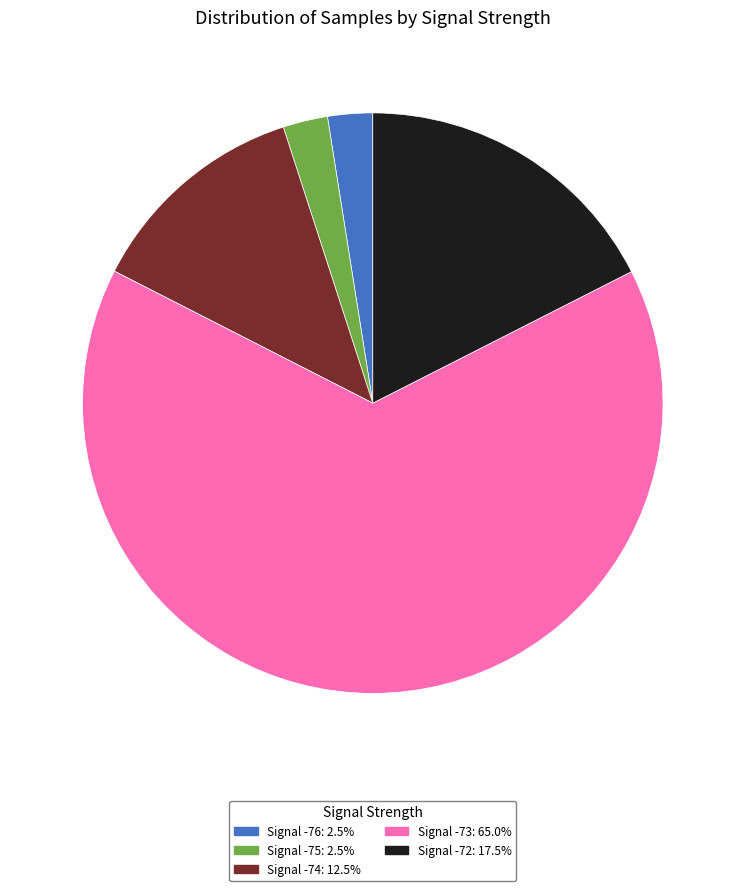

Does Signal -75: 2.5% represent more than half of the total?

No